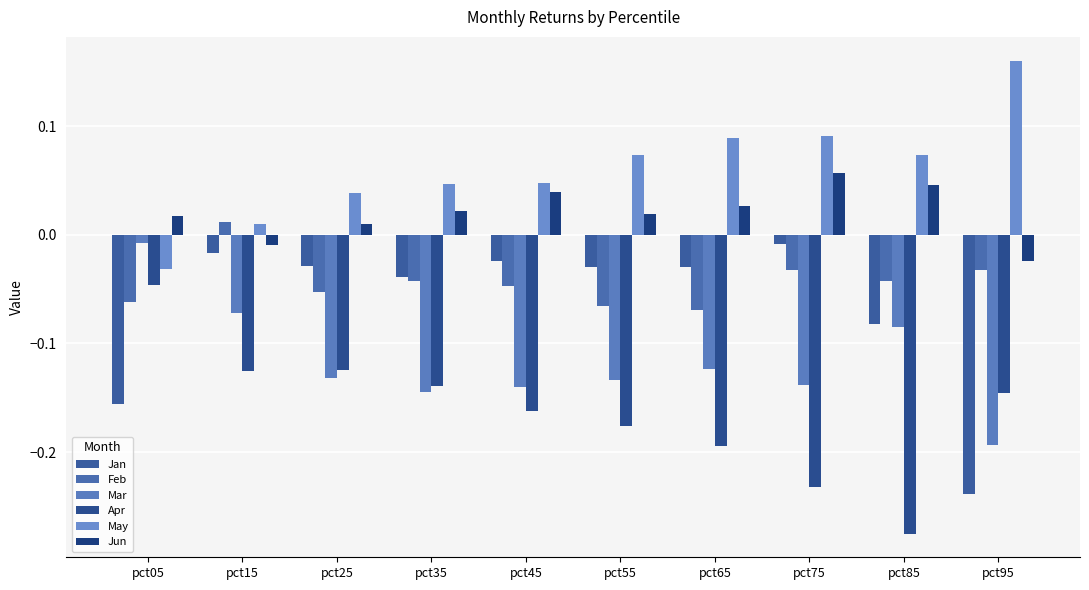

Are the bars horizontal?

No